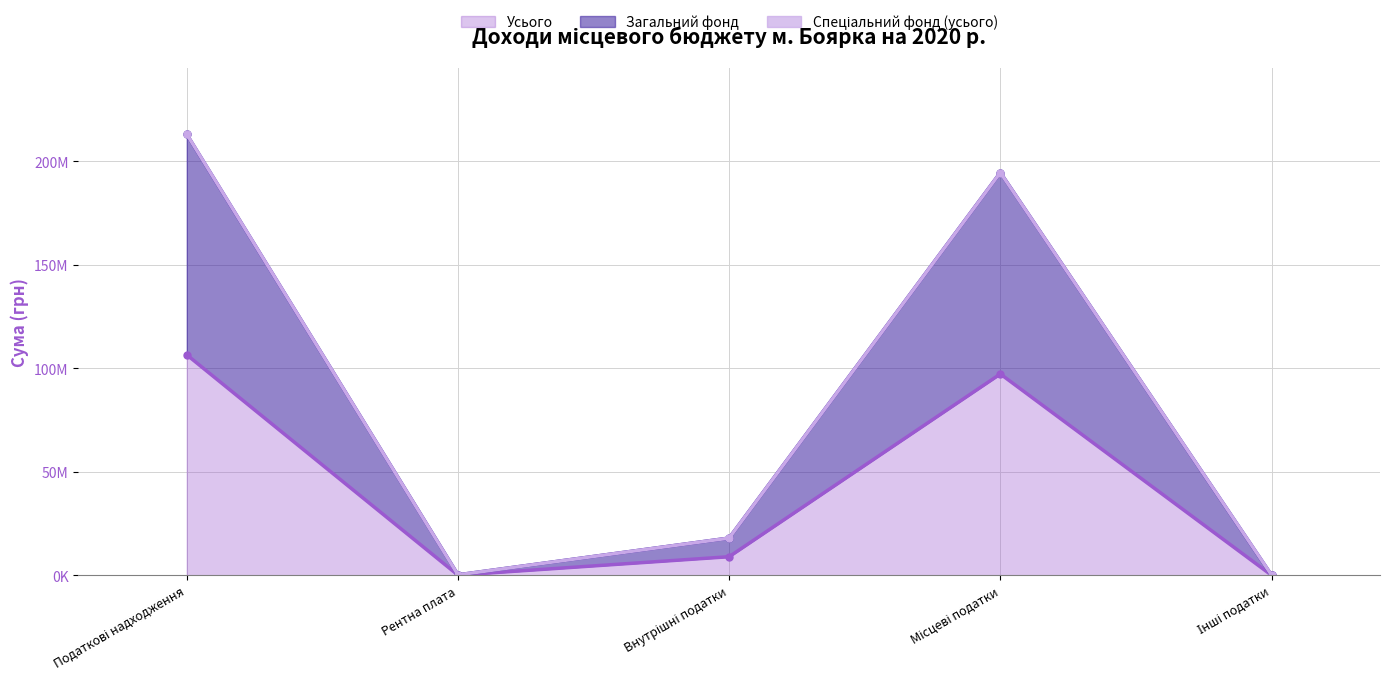

How many lines are shown in the chart?

2